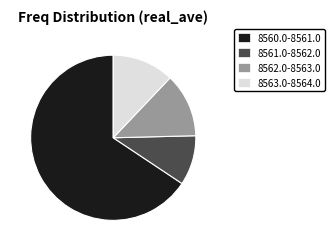

Which category has the biggest portion of the pie?

8560.0-8561.0